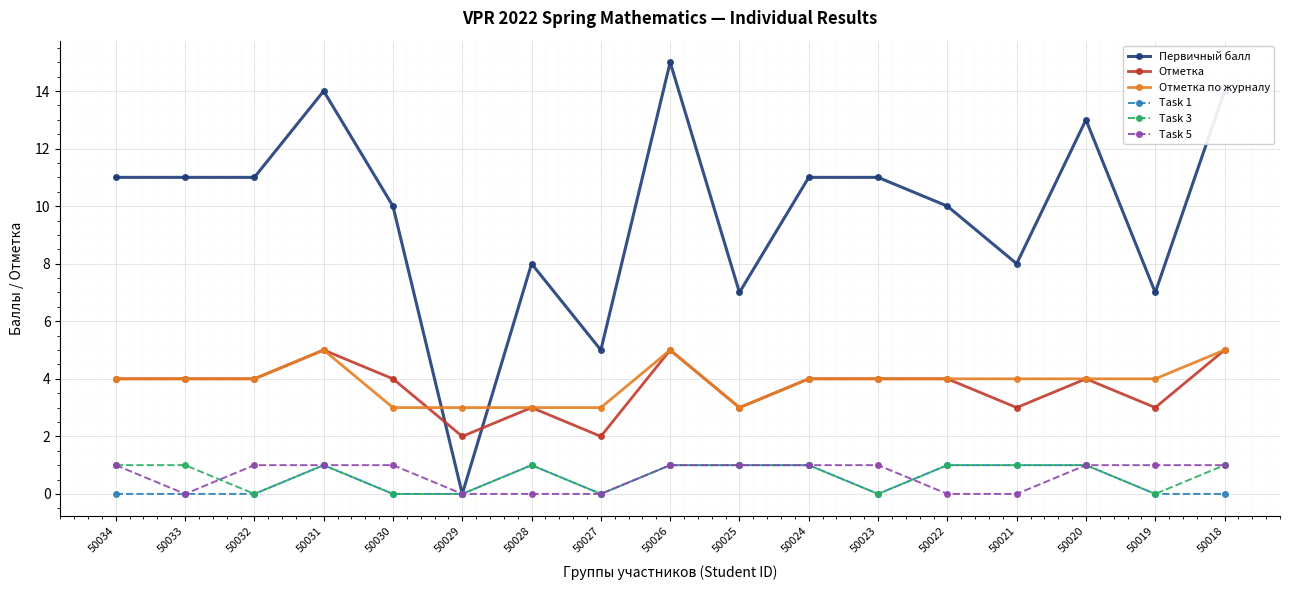

Read the Отметка по журналу value at 50019.

4